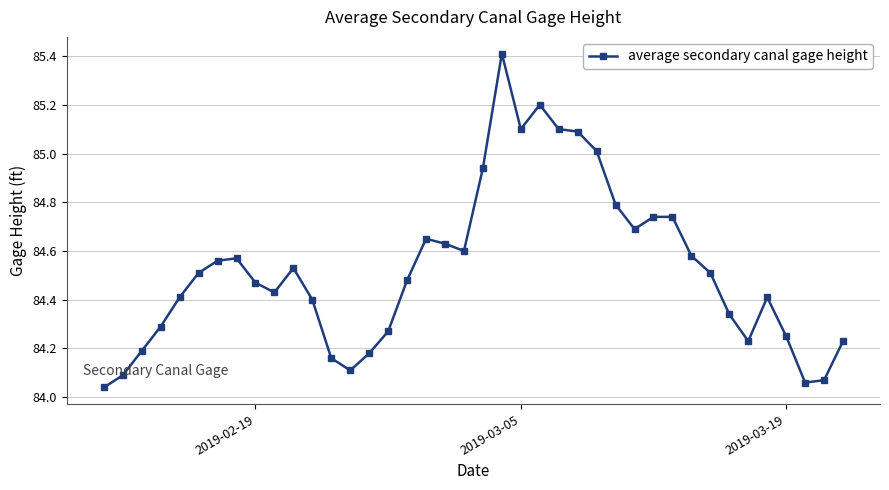

What is the value of the 28th point from the left?

84.8